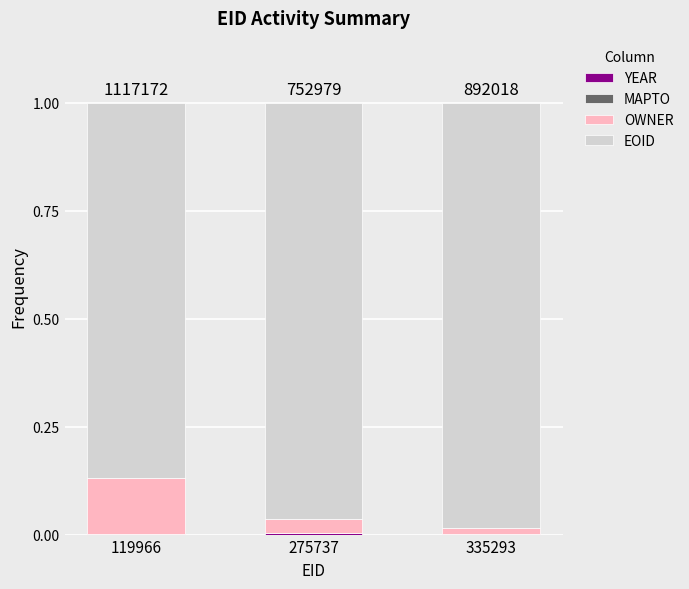

Rank the series at 275737 from highest to lowest value.

EOID, OWNER, YEAR, MAPTO